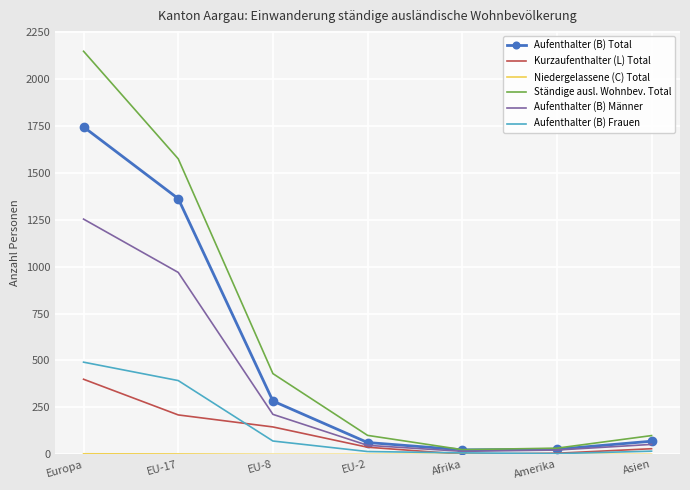

True or false: Aufenthalter (B) Total has a value of 1744 at Europa.

True